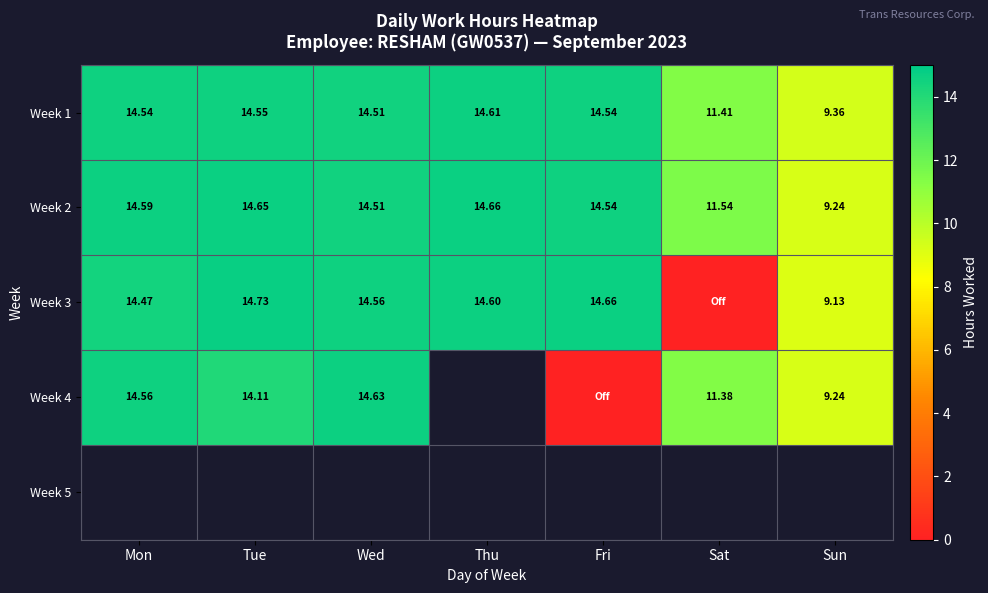

How many series are shown in this chart?

5